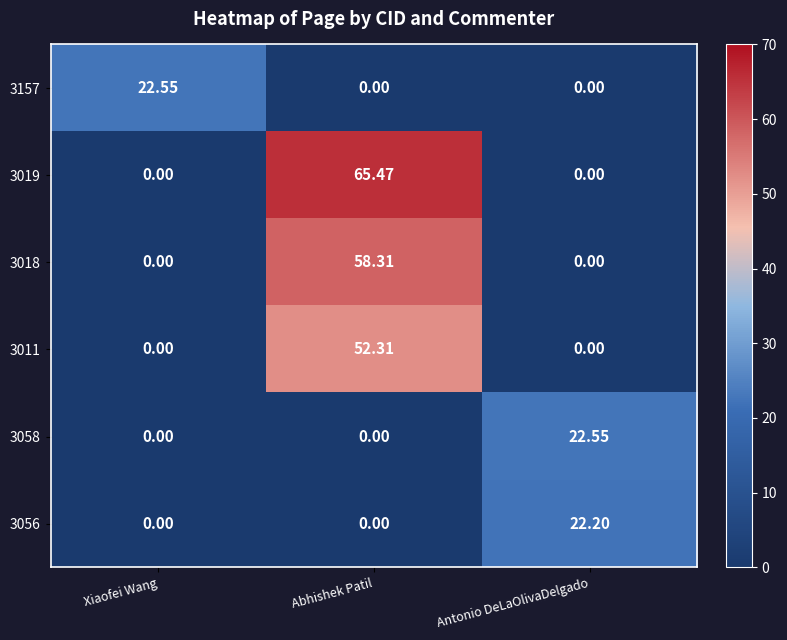

How many values in 3011 are above zero?

1